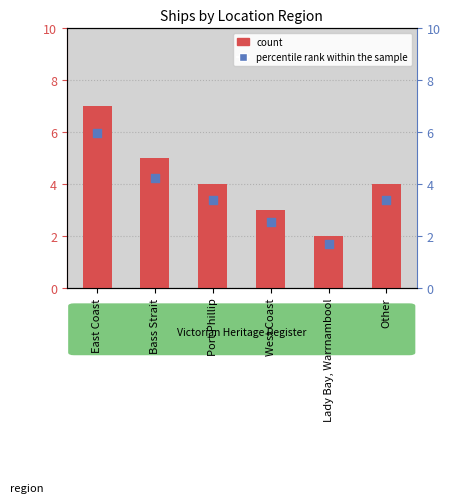

Which series reaches the maximum Y coordinate?

count